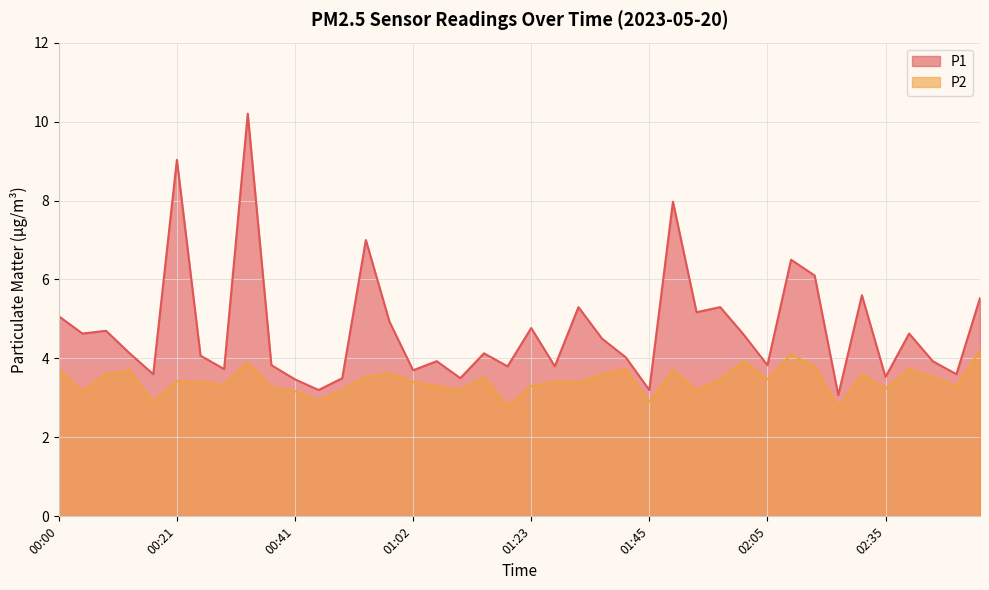

Reading right to left, list all the values displayed in this chart.

P1: 02:52=5.5	02:48=3.6	02:43=3.9	02:39=4.6	02:35=3.5	02:27=5.6	02:18=3.1	02:14=6.1	02:10=6.5	02:05=3.8	02:01=4.6	01:57=5.3	01:53=5.2	01:49=8.0	01:45=3.2	01:41=4.0	01:36=4.5	01:32=5.3	01:28=3.8	01:23=4.8	01:19=3.8	01:15=4.1	01:11=3.5	01:07=3.9	01:02=3.7	00:58=4.9	00:54=7.0	00:50=3.5	00:46=3.2	00:41=3.5	00:37=3.8	00:33=10.2	00:29=3.7	00:25=4.1	00:21=9.0	00:17=3.6	00:12=4.1	00:08=4.7	00:04=4.6	00:00=5.1
P2: 02:52=4.2	02:48=3.3	02:43=3.5	02:39=3.7	02:35=3.2	02:27=3.6	02:18=2.8	02:14=3.8	02:10=4.1	02:05=3.5	02:01=3.9	01:57=3.5	01:53=3.2	01:49=3.7	01:45=2.9	01:41=3.7	01:36=3.6	01:32=3.4	01:28=3.4	01:23=3.3	01:19=2.8	01:15=3.5	01:11=3.2	01:07=3.3	01:02=3.4	00:58=3.6	00:54=3.5	00:50=3.2	00:46=2.9	00:41=3.2	00:37=3.3	00:33=3.9	00:29=3.3	00:25=3.4	00:21=3.4	00:17=2.9	00:12=3.7	00:08=3.6	00:04=3.2	00:00=3.7